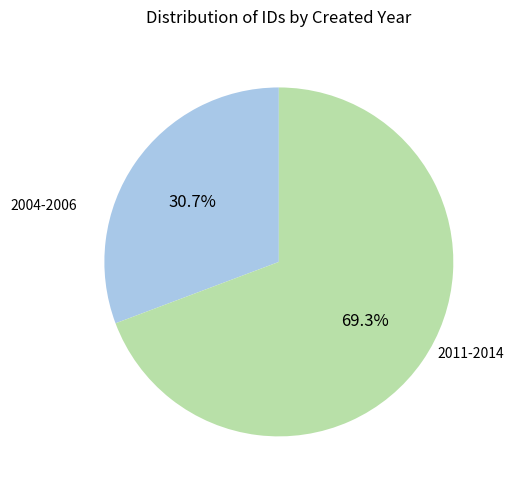

Is there any slice that represents more than half of the pie?

Yes